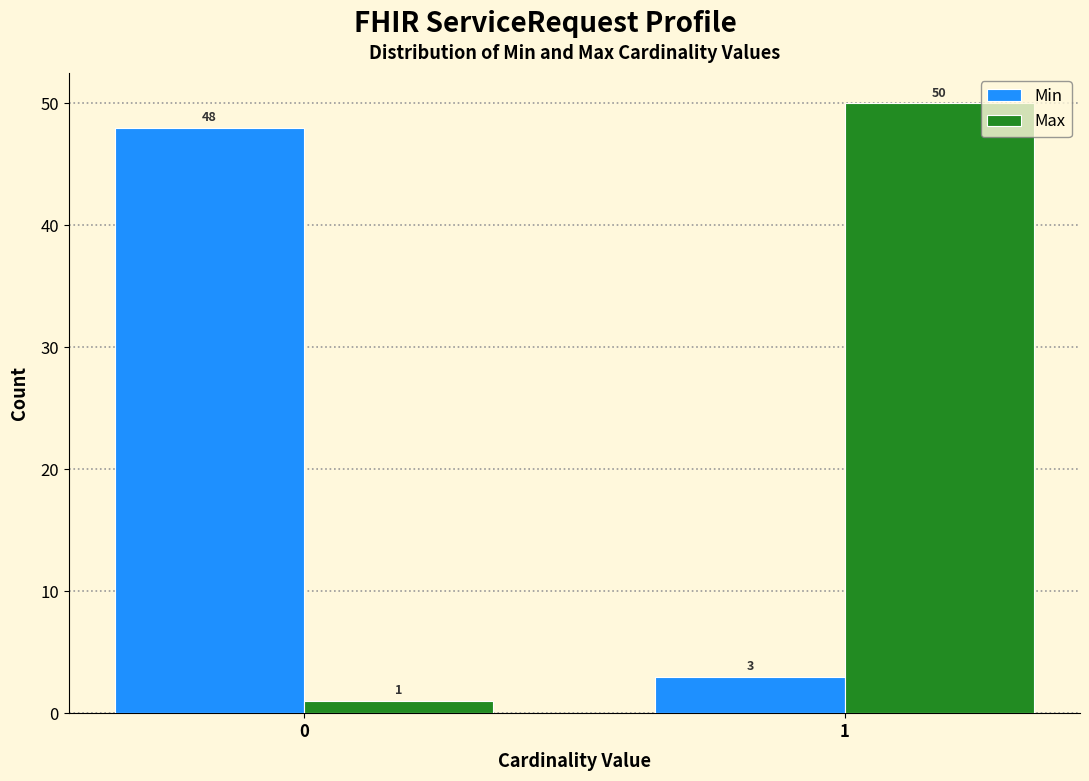

Reading right to left, transcribe all the data shown in this chart.

Min: 3	48
Max: 50	1